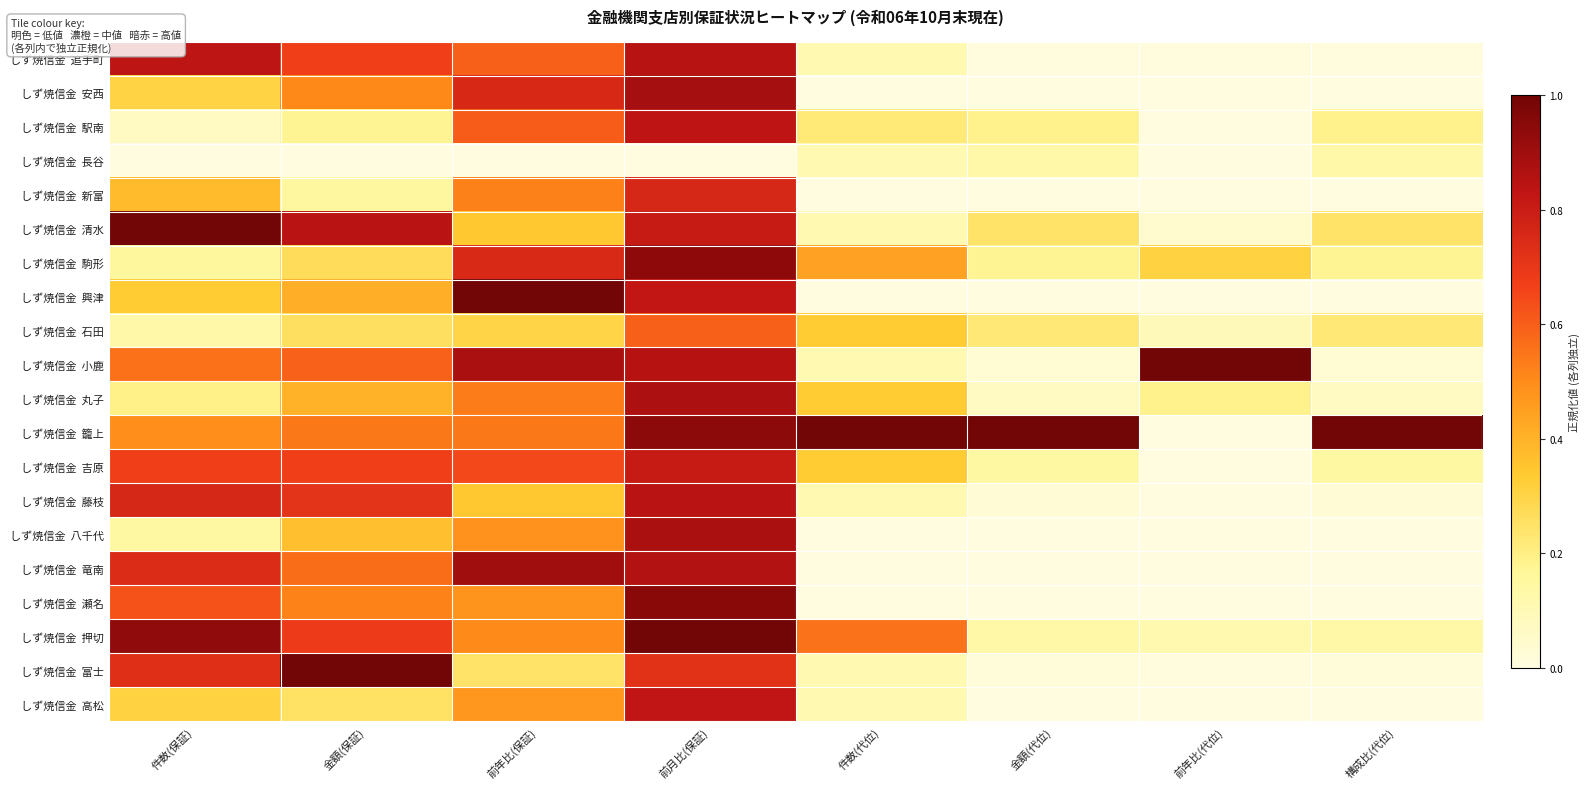

What is the difference between the highest and lowest values at 金額(代位)?

1.0